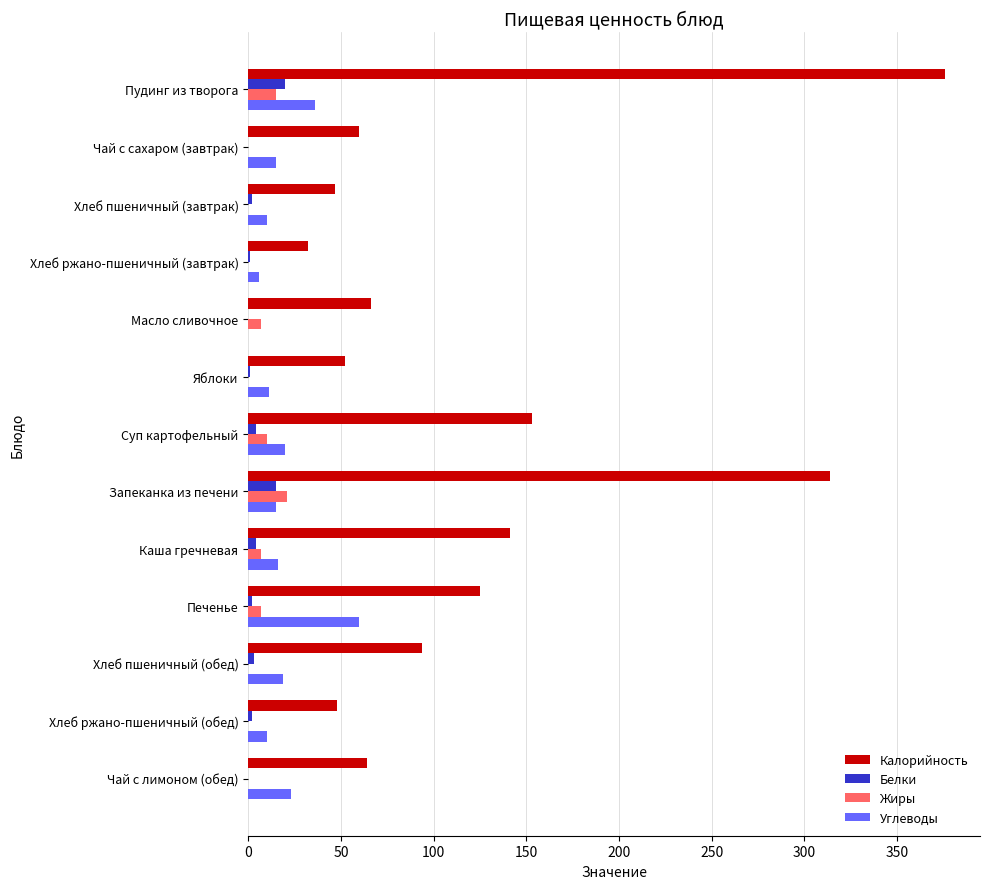

The value of Калорийность at Хлеб ржано-пшеничный (обед) is 48. True or false?

True